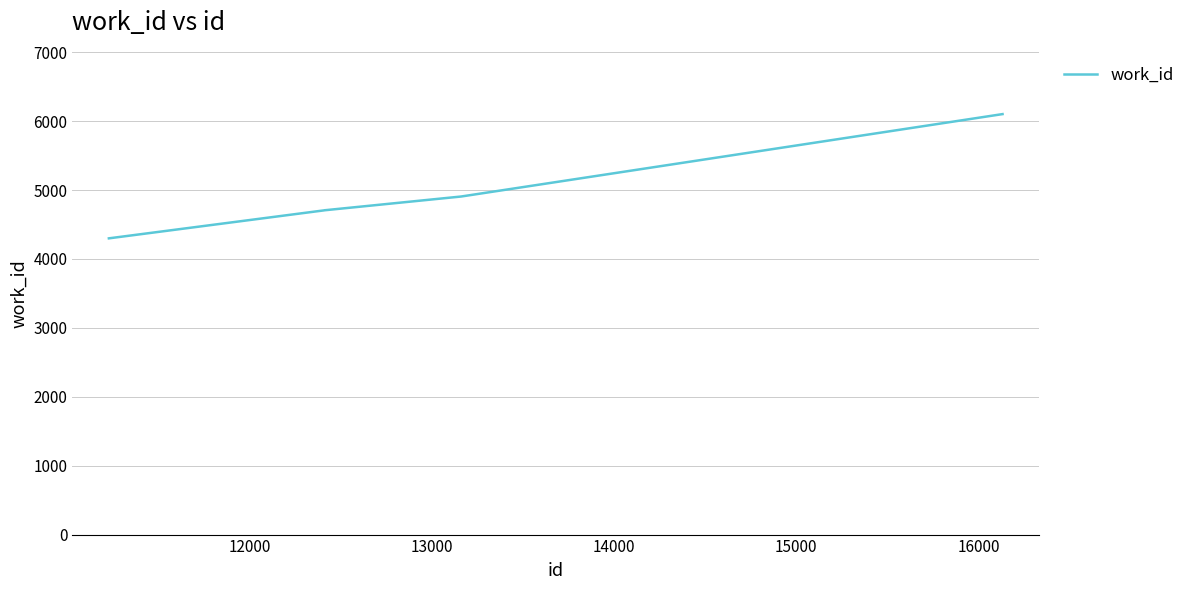

What is the average value?

4944